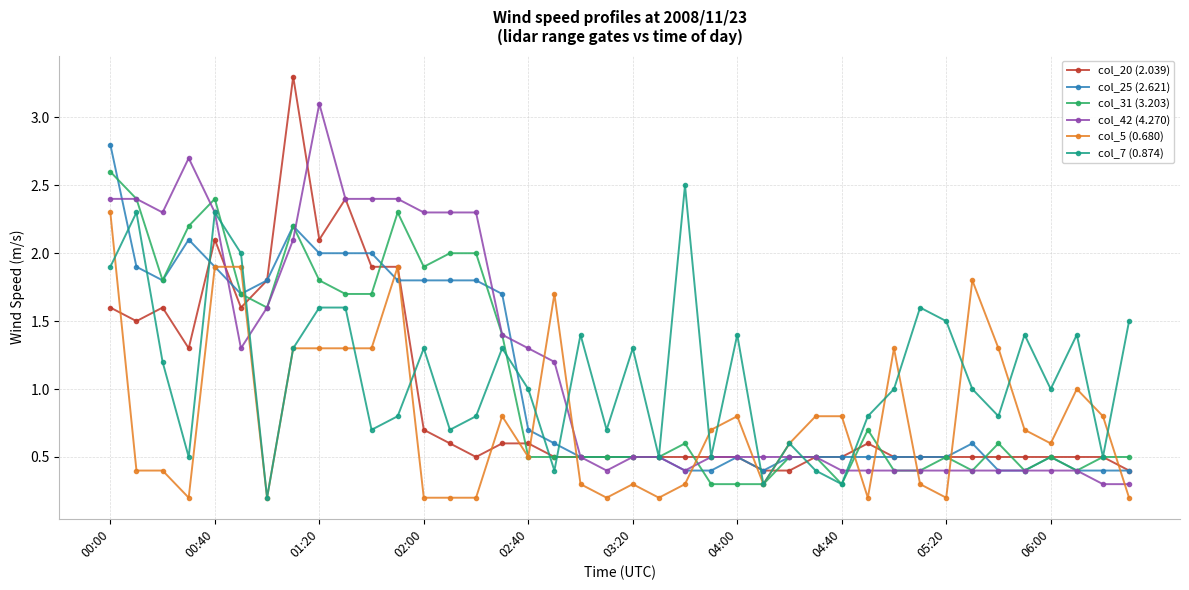

True or false: col_7 (0.874) has more than 0 points higher than both neighbors.

True